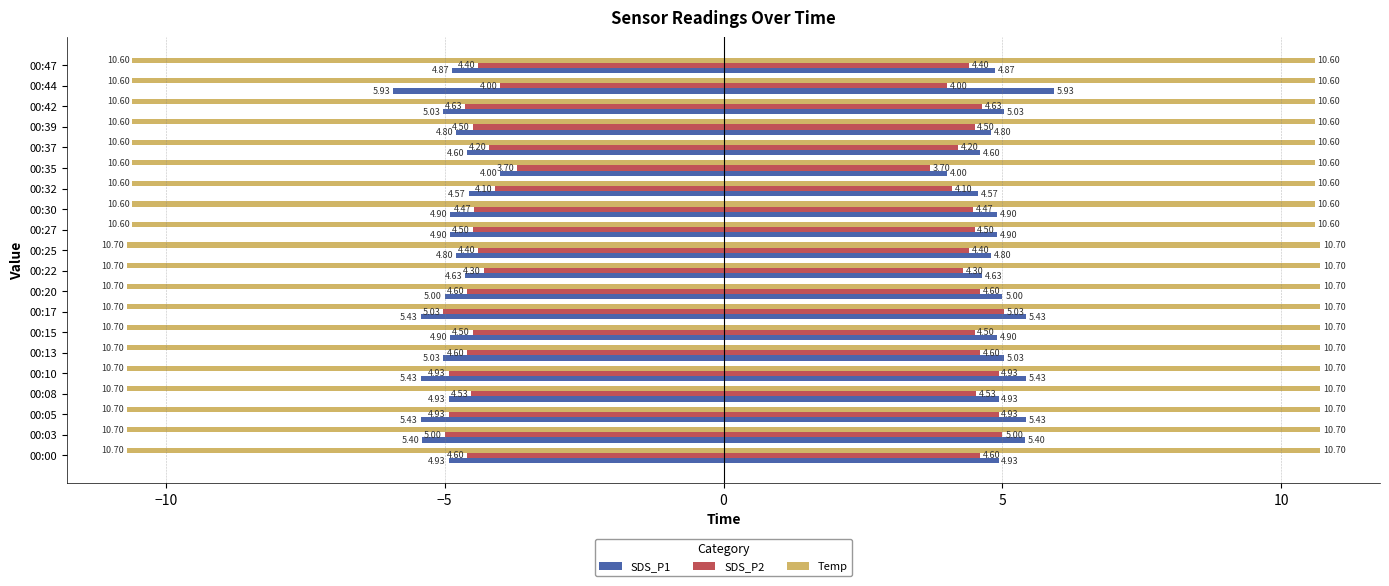

What is the difference between the highest and lowest values at 00:10?

5.8